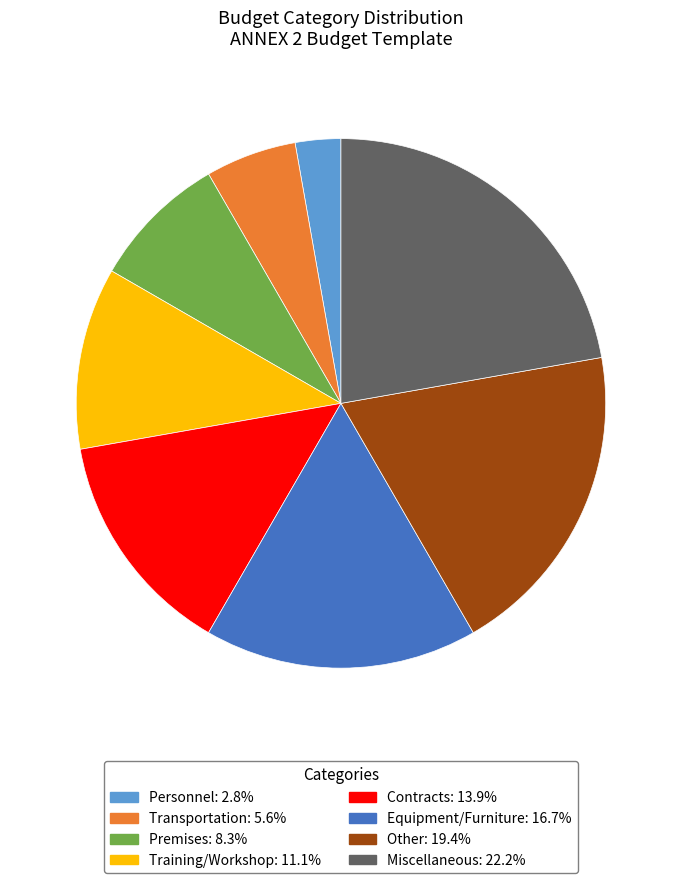

Which has a higher value, Personnel or Equipment/Furniture?

Equipment/Furniture